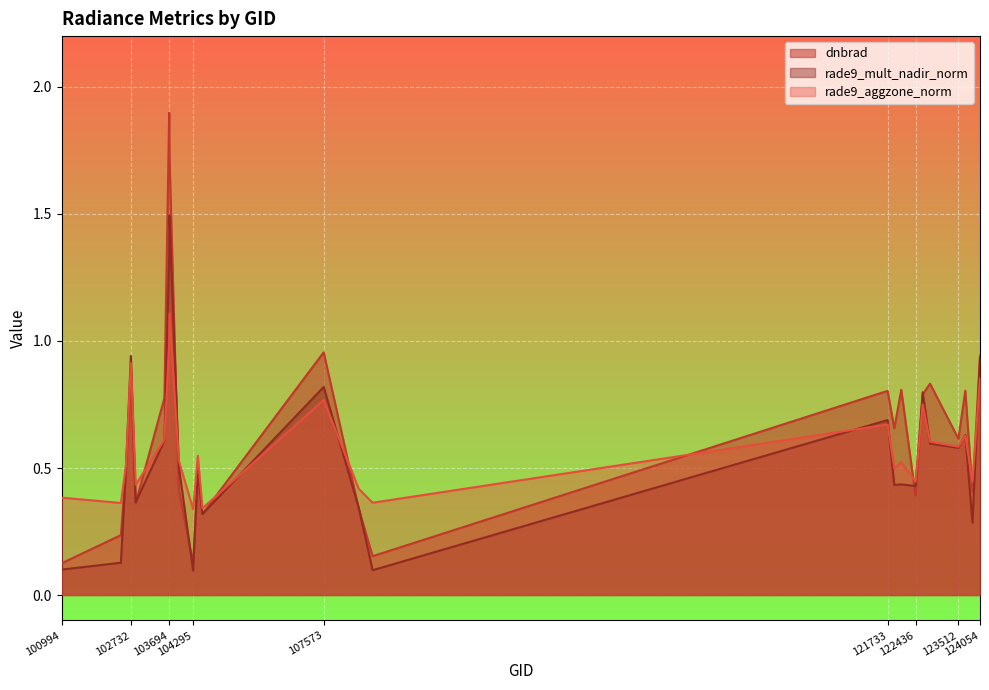

Reading right to left, transcribe all the data shown in this chart.

dnbrad: 124054=0.9	123865=0.4	123685=0.8	123512=0.6	122799=0.8	122615=0.8	122436=0.4	122077=0.8	121902=0.7	121733=0.8	108802=0.2	108455=0.3	107573=1.0	104529=0.3	104414=0.5	104295=0.1	103936=0.4	103701=1.7	103694=1.9	103574=0.8	102853=0.4	102732=0.9	102610=0.5	102482=0.2	100994=0.1
rade9_mult_nadir_norm: 124054=0.9	123865=0.3	123685=0.6	123512=0.6	122799=0.6	122615=0.8	122436=0.4	122077=0.4	121902=0.4	121733=0.7	108802=0.1	108455=0.3	107573=0.8	104529=0.3	104414=0.5	104295=0.1	103936=0.5	103701=1.5	103694=1.3	103574=0.6	102853=0.4	102732=0.9	102610=0.5	102482=0.1	100994=0.1
rade9_aggzone_norm: 124054=0.9	123865=0.4	123685=0.6	123512=0.6	122799=0.6	122615=0.7	122436=0.4	122077=0.5	121902=0.5	121733=0.7	108802=0.4	108455=0.4	107573=0.8	104529=0.3	104414=0.5	104295=0.3	103936=0.5	103701=1.1	103694=1.0	103574=0.6	102853=0.4	102732=0.9	102610=0.5	102482=0.4	100994=0.4